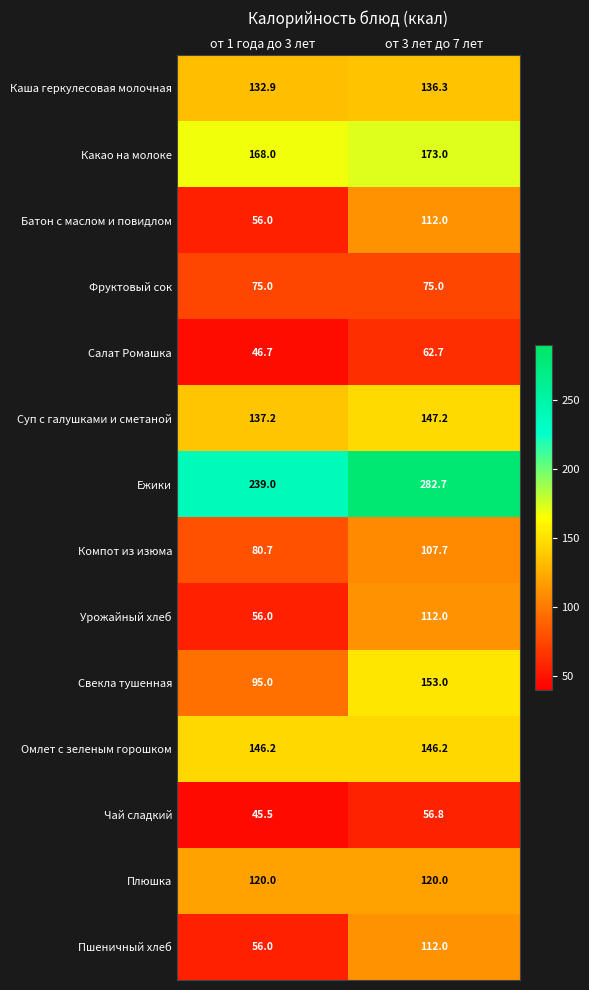

Which series has the largest total across all categories?

Ежики